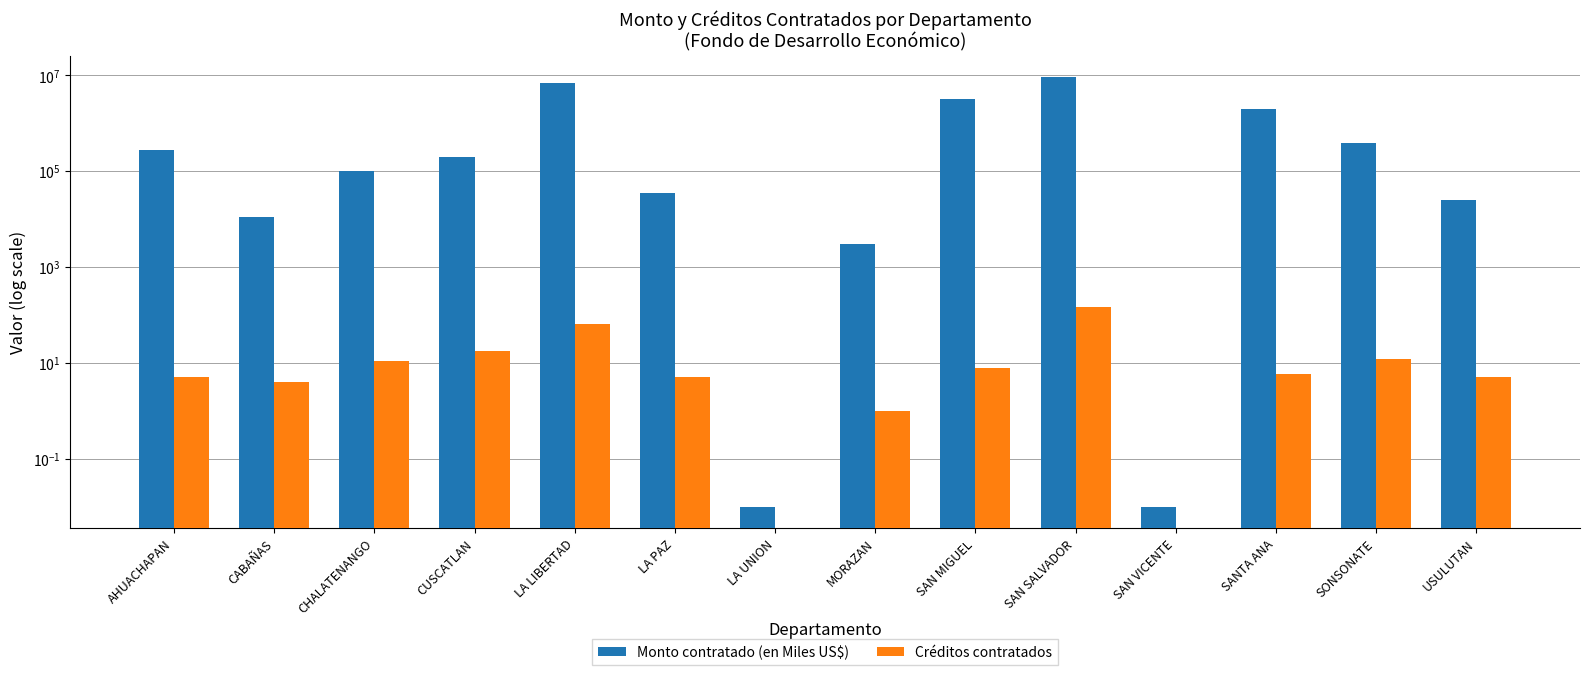

The Créditos contratados series shows 8.8 at USULUTAN. True or false?

False